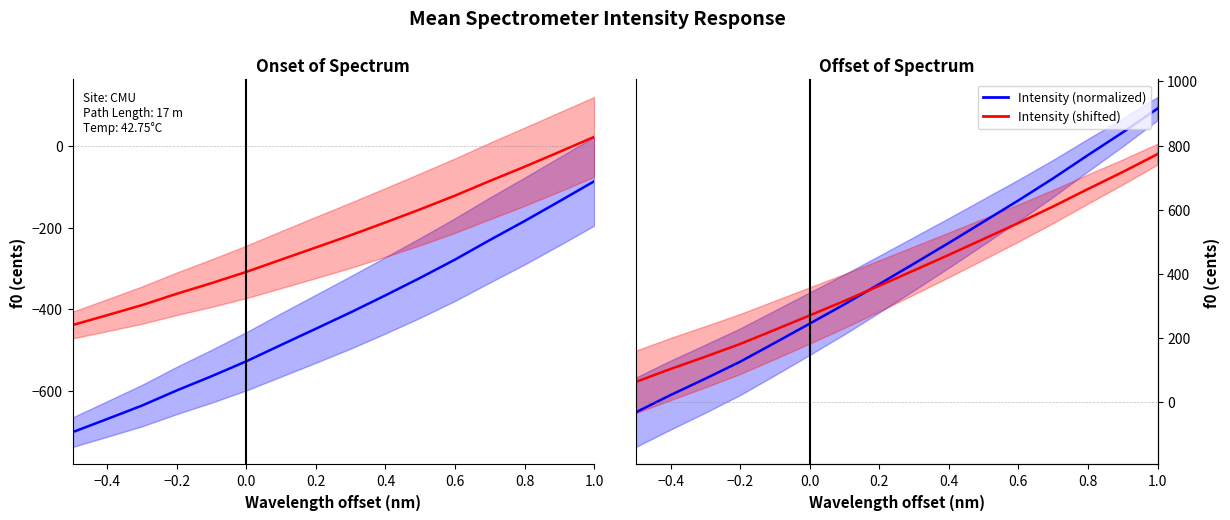

True or false: Intensity (normalized) has a value of 149.6 at 0.2.

False